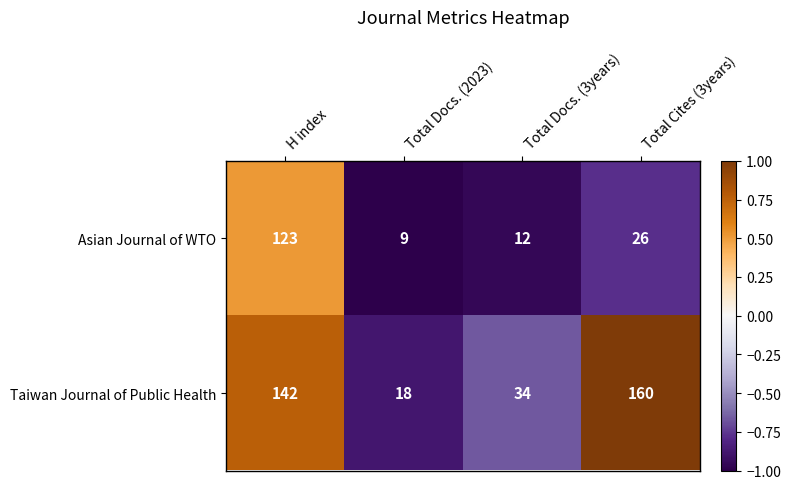

Reading left to right, list all the values displayed in this chart.

Asian Journal of WTO: 123	9	12	26
Taiwan Journal of Public Health: 142	18	34	160